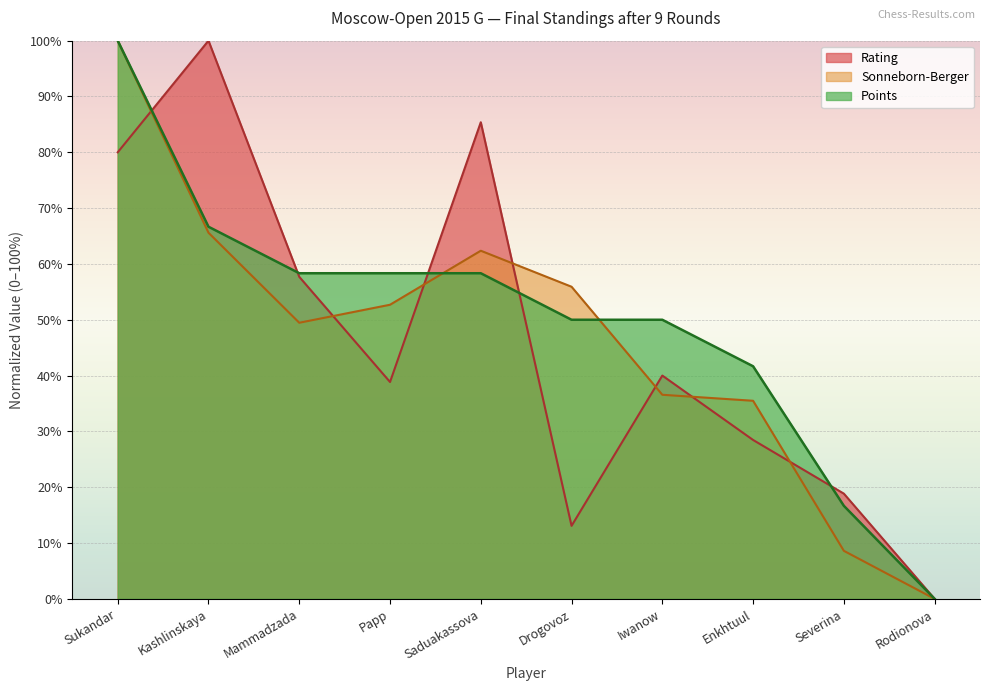

At which category does Sonneborn-Berger reach its first local valley?

Mammadzada